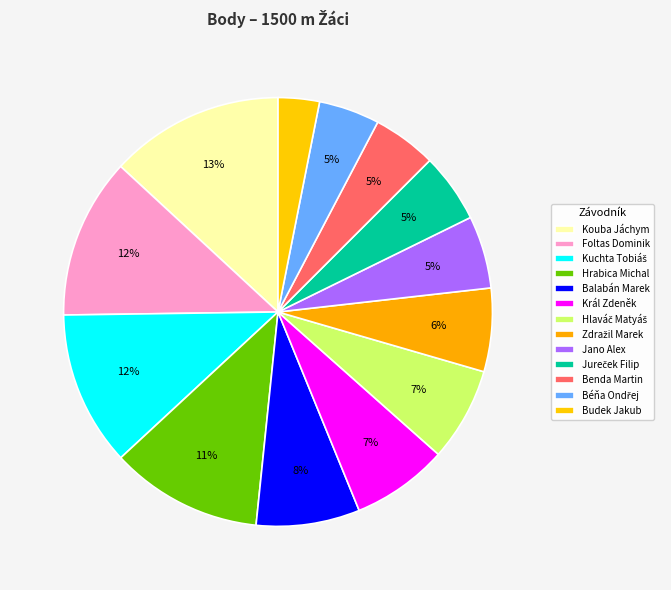

To the nearest percent, what percentage of the pie is Kuchta Tobiáš?

12%